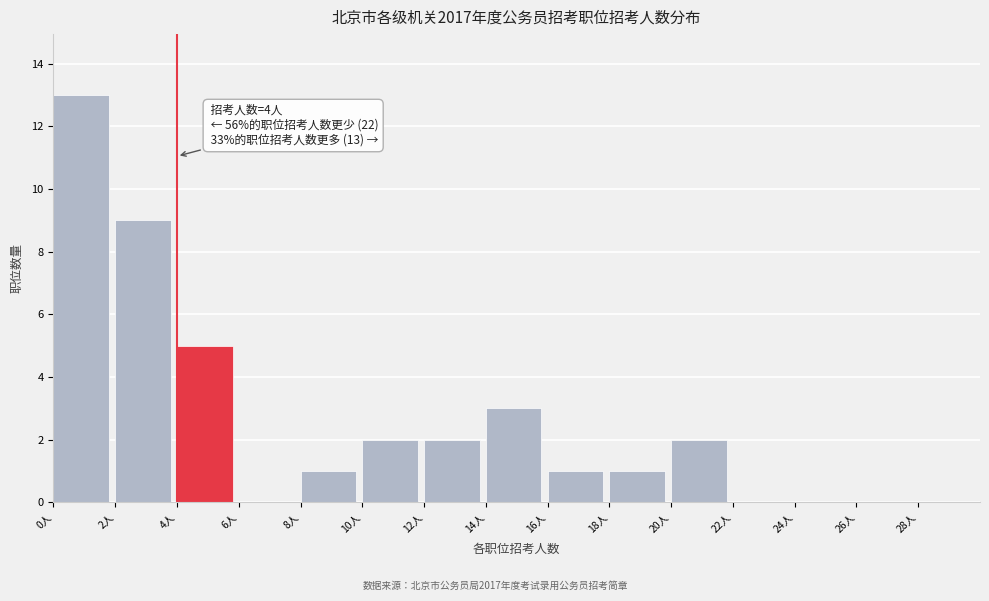

Which range on the x-axis has the tallest bar?

0 to 2